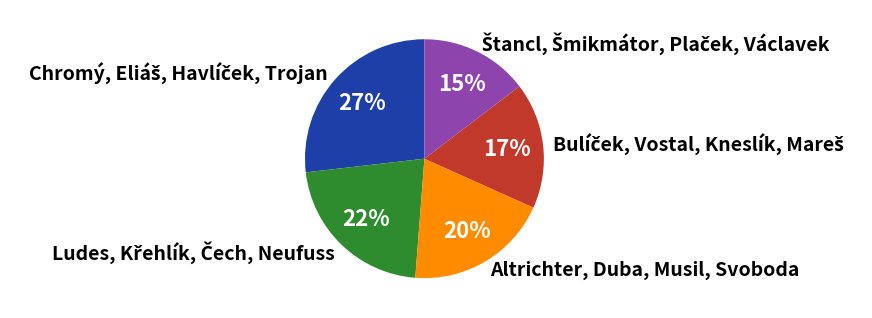

To the nearest percent, what portion does Altrichter, Duba, Musil, Svoboda represent?

20%